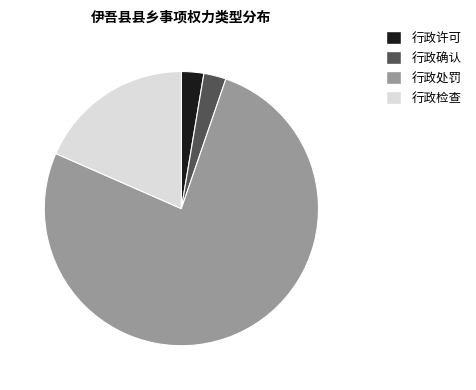

Do 行政许可 and 行政处罚 together represent more than half of the pie?

Yes